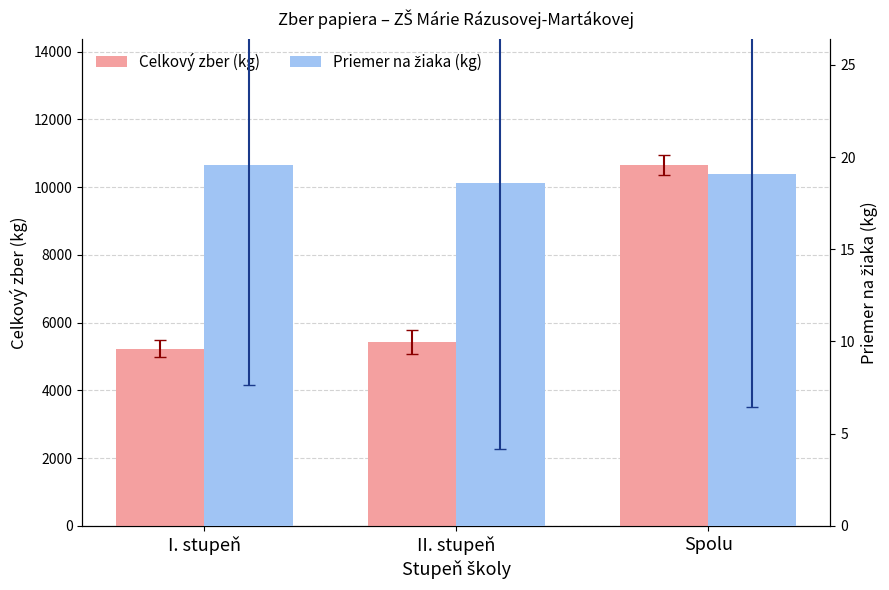

How many distinct data groups are displayed?

2